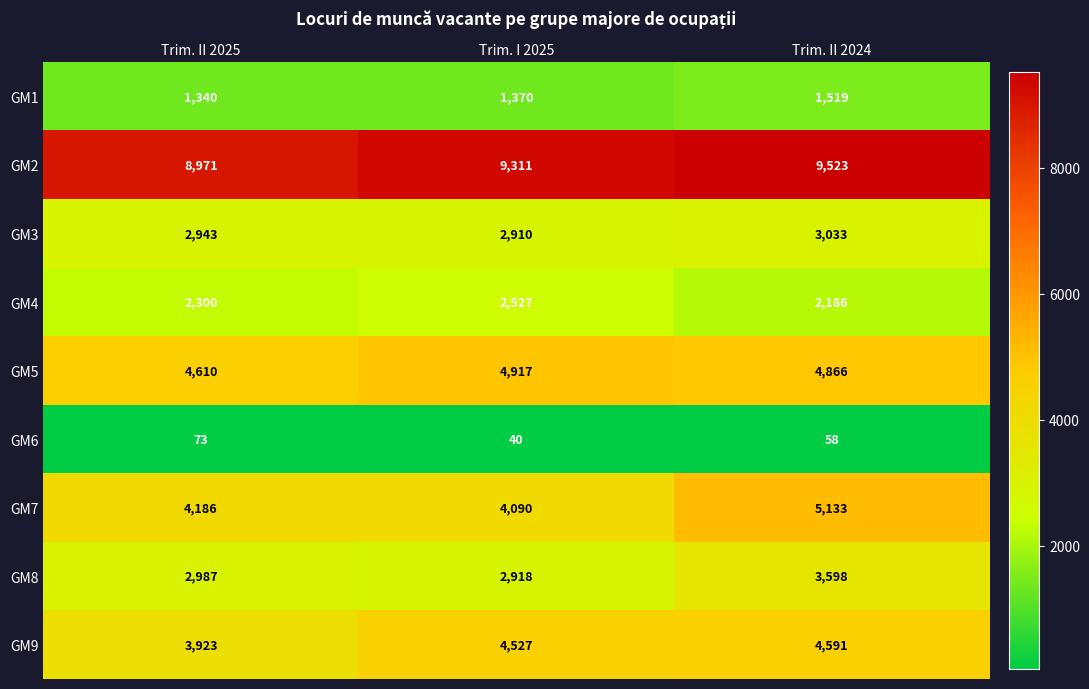

What is the spread (max minus min) of values at Trim. I 2025?

9271